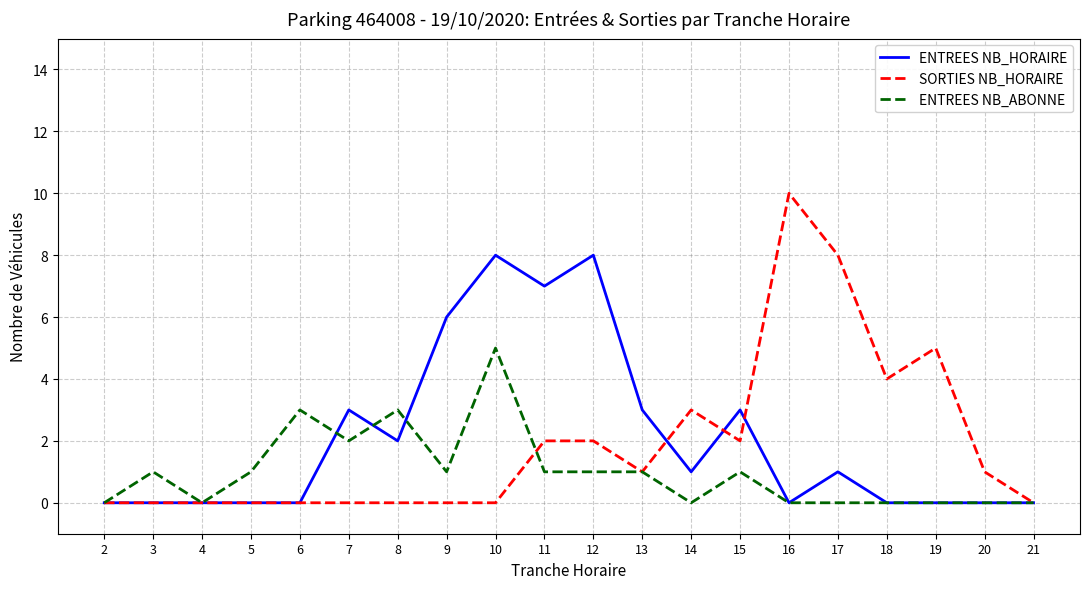

The SORTIES NB_HORAIRE series shows 4 at 18. True or false?

True